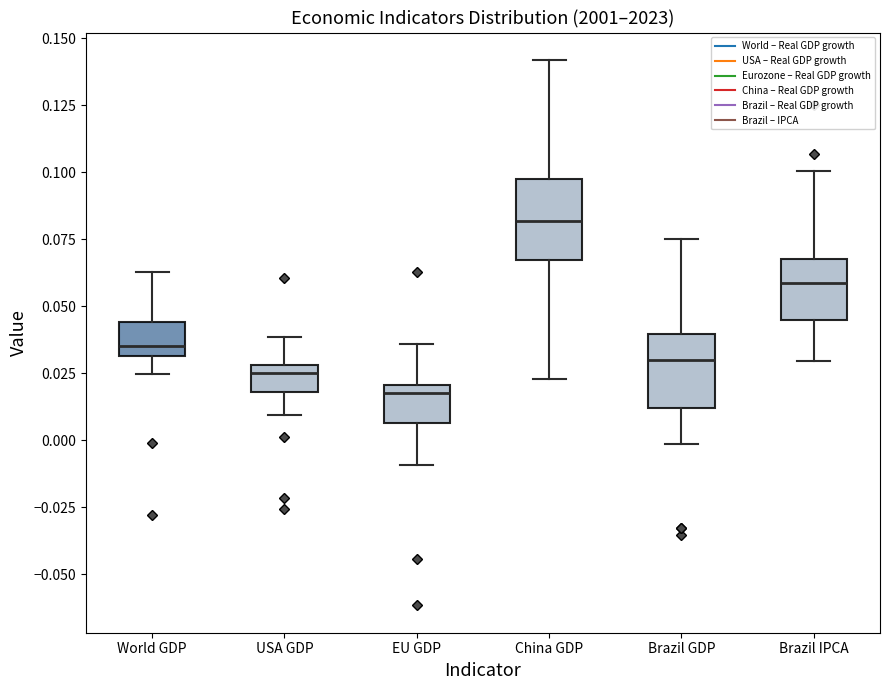

Which box has the highest median line?

China GDP